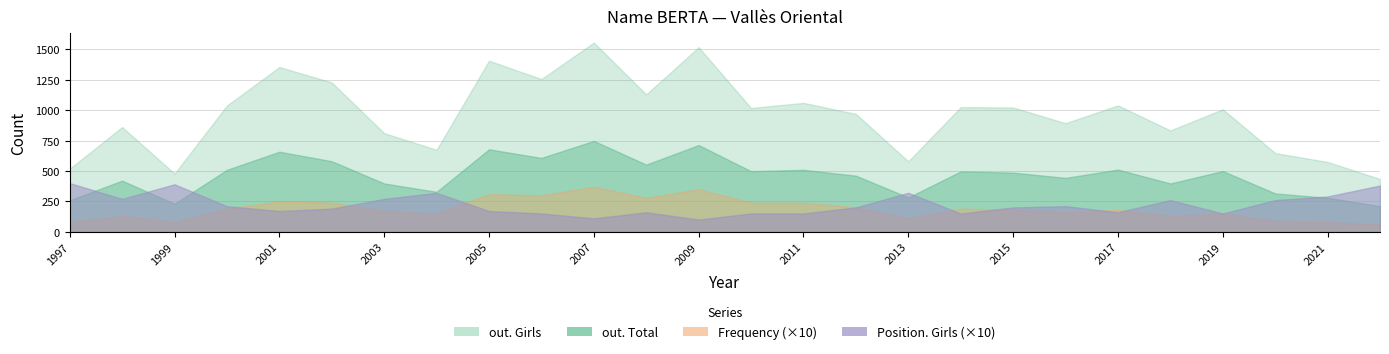

True or false: Frequency has a value of 42 at 2002.

False